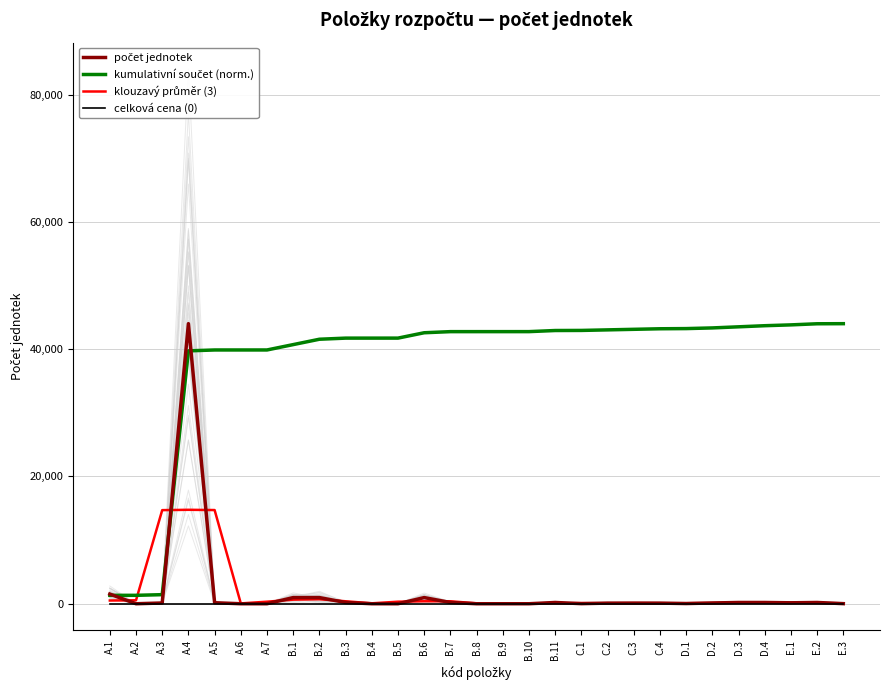

What is the spread (max minus min) of values at A.3?

14706.5